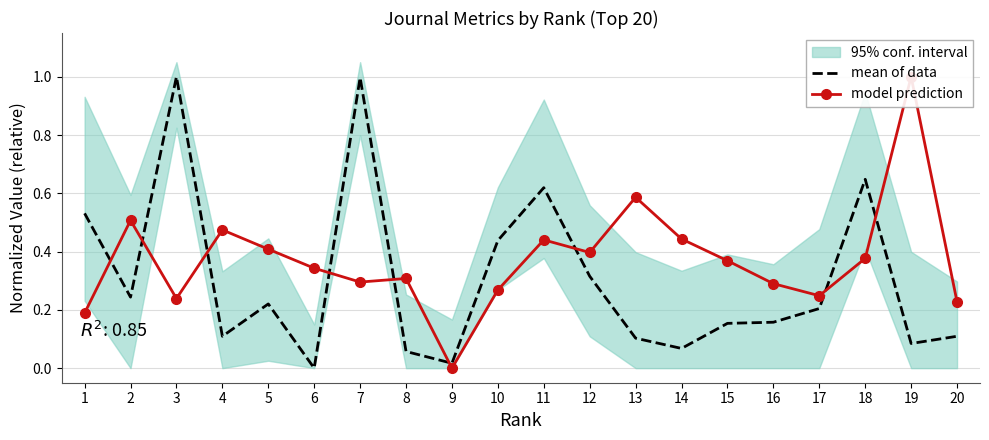

How many times do model prediction and mean of data cross each other?

9